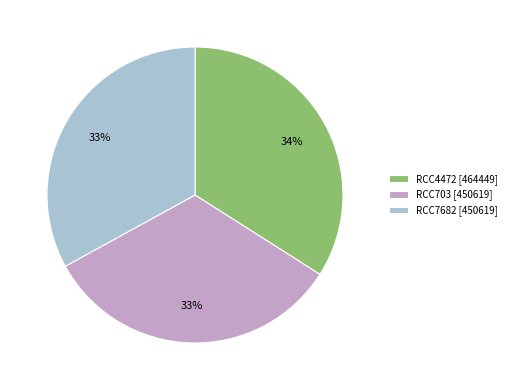

Does RCC7682 account for over 50% of the chart?

No